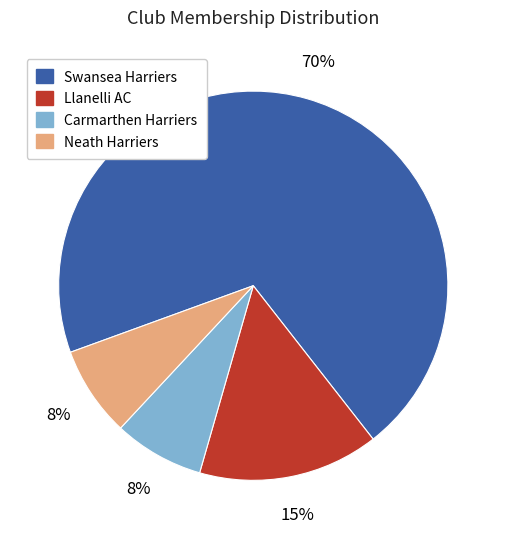

The Carmarthen Harriers slice represents 8% of the pie. True or false?

True